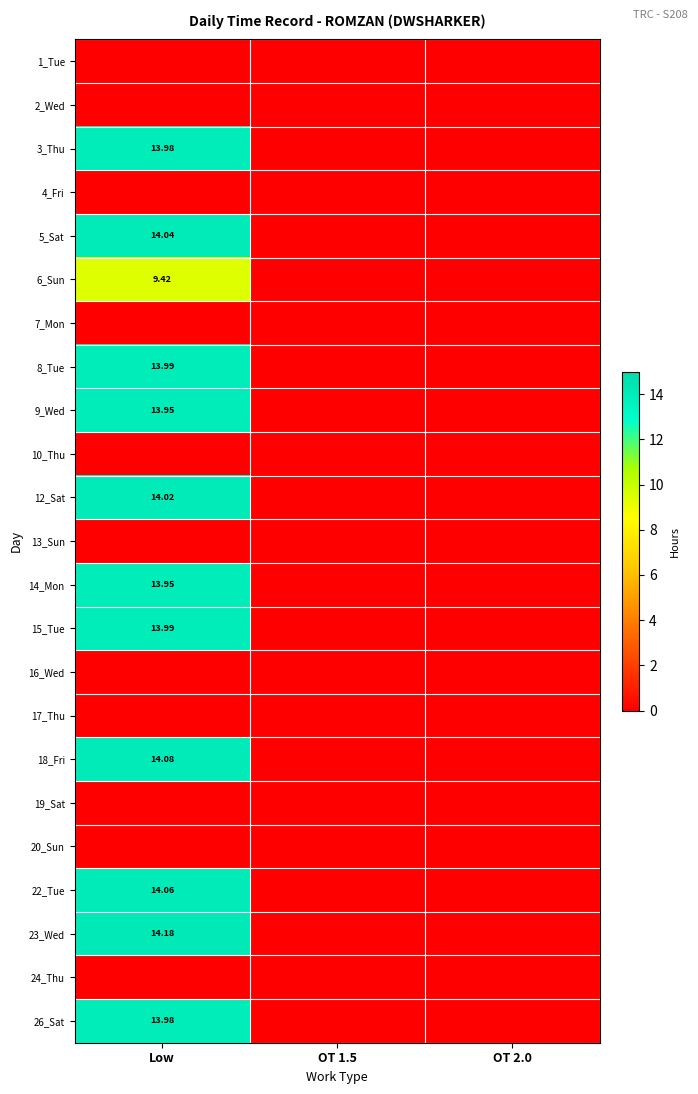

Between OT 1.5 and Low, which is larger?

OT 1.5